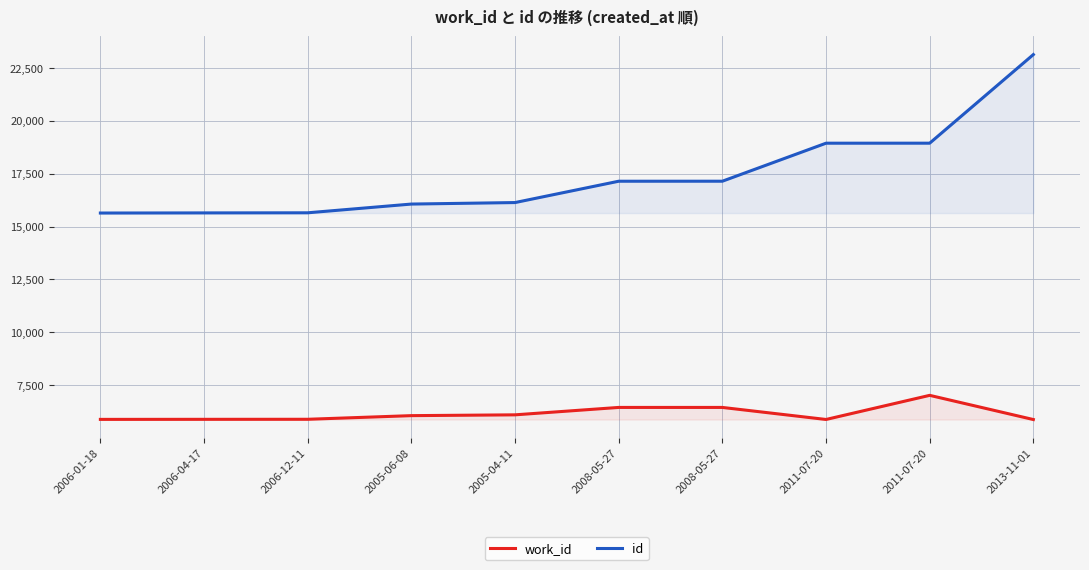

At which label does id reach its minimum?

2006-01-18